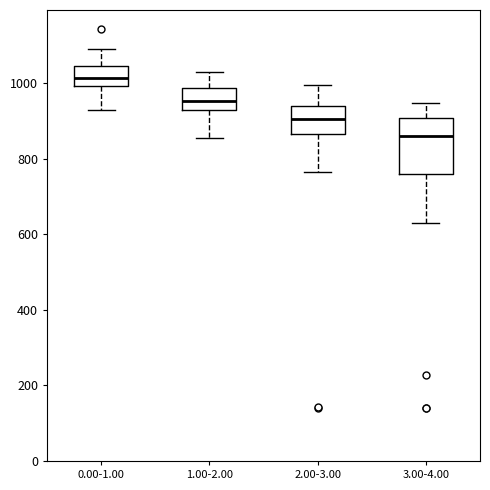

Which box is the tallest, from its lower edge to its upper edge?

3.00-4.00